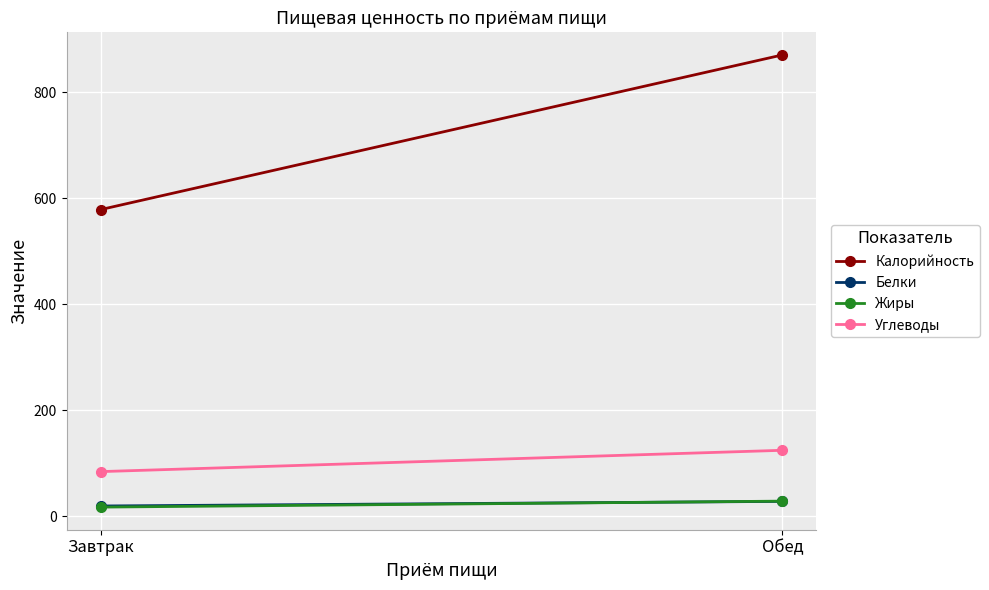

At which label does Белки reach its peak?

Обед